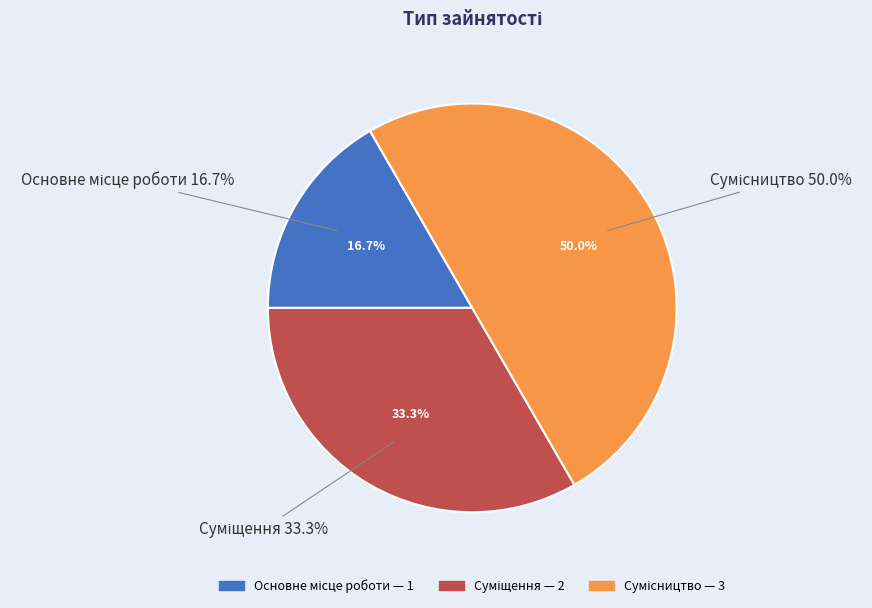

Rank the categories by value from highest to lowest.

Сумісництво, Суміщення, Основне місце роботи